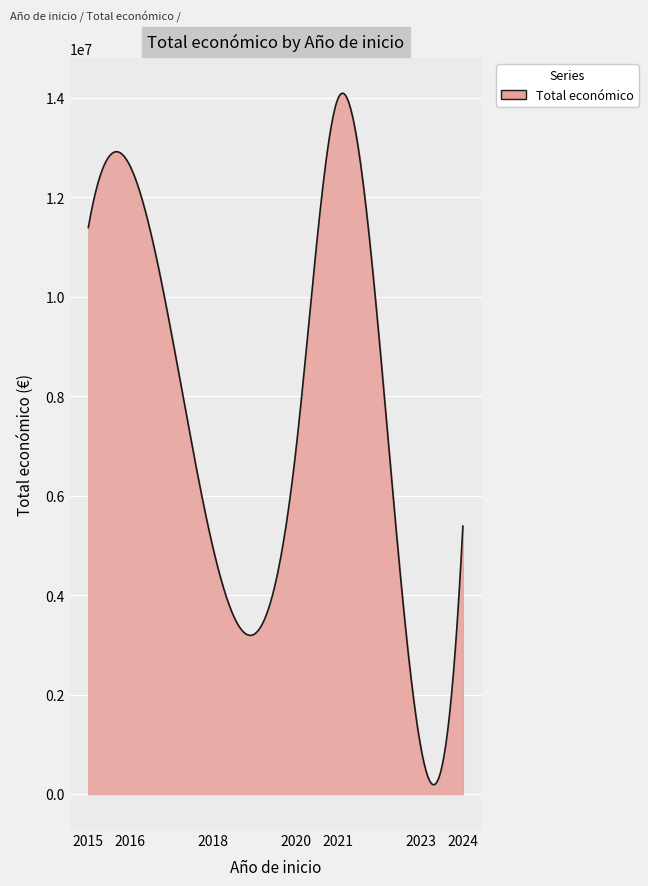

What is the maximum value shown in the chart?

14091994.5